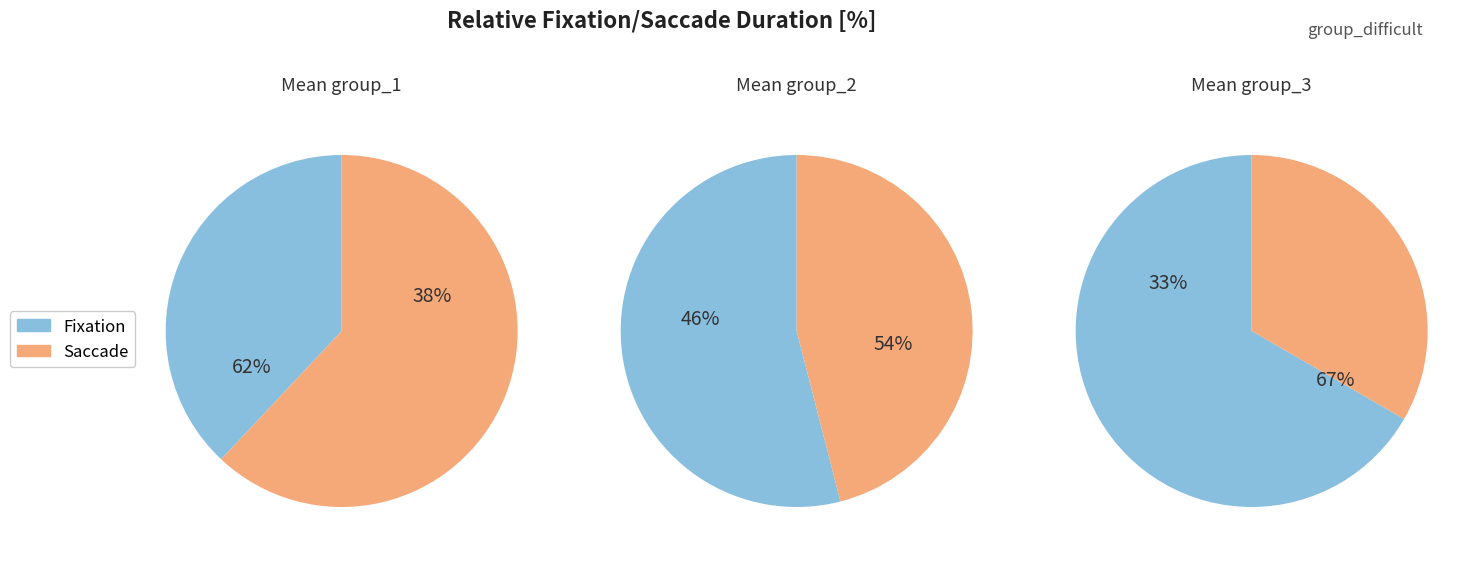

Does 5 account for over 50% of the chart?

No